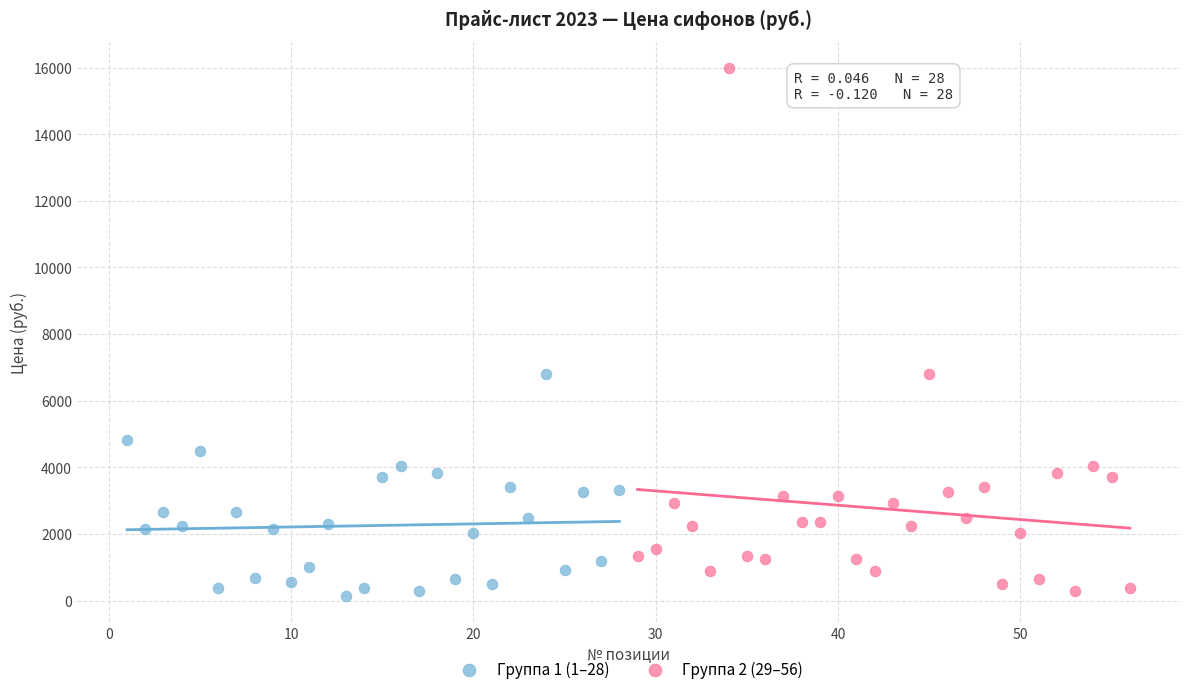

Which series contains the highest Y value?

Группа 2 (29–56)